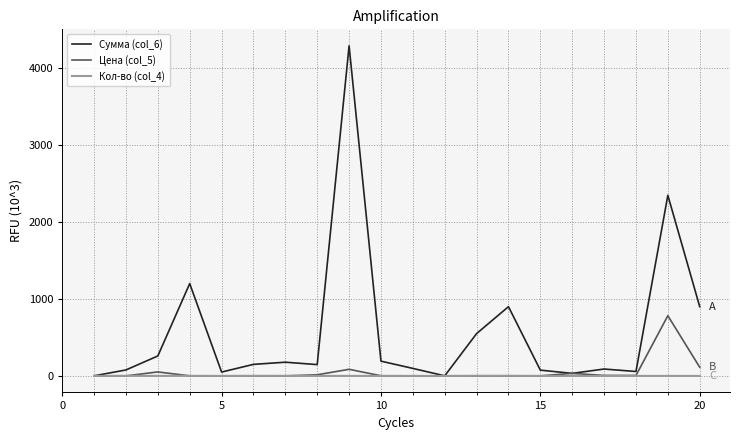

Which series has the largest total across all categories?

Сумма (col_6)